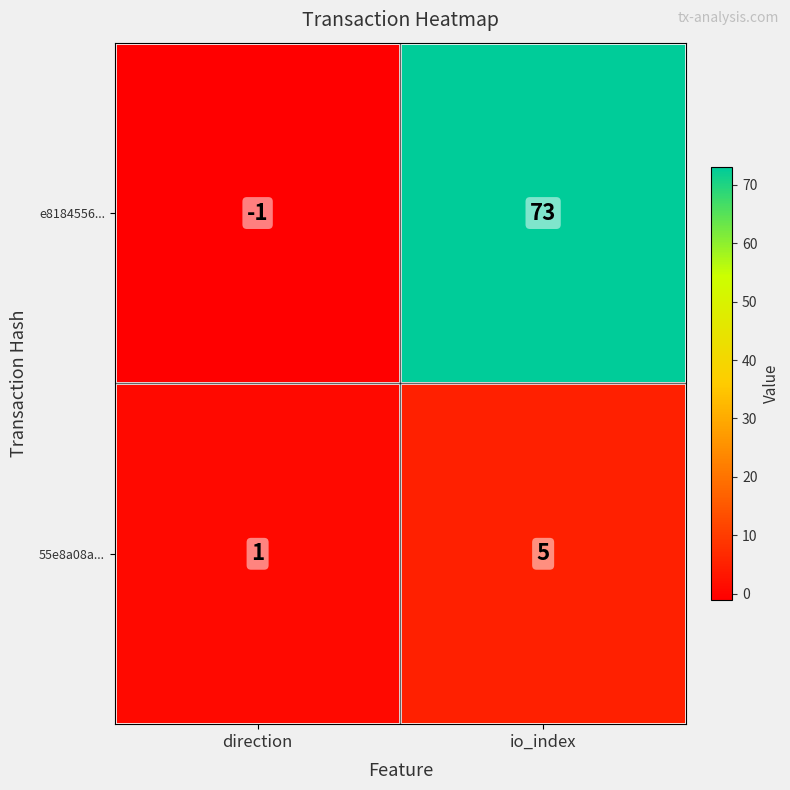

Count the number of categories in the chart.

2